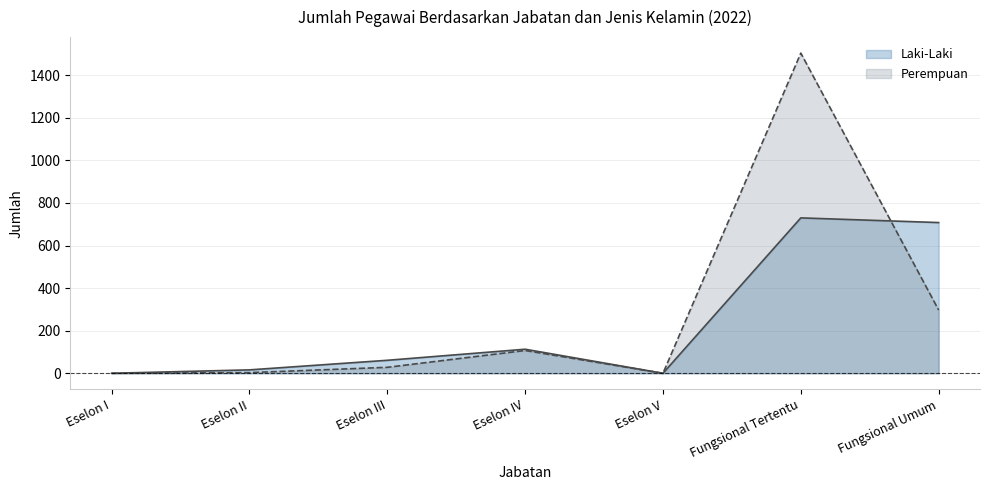

How many values in Perempuan are above zero?

5